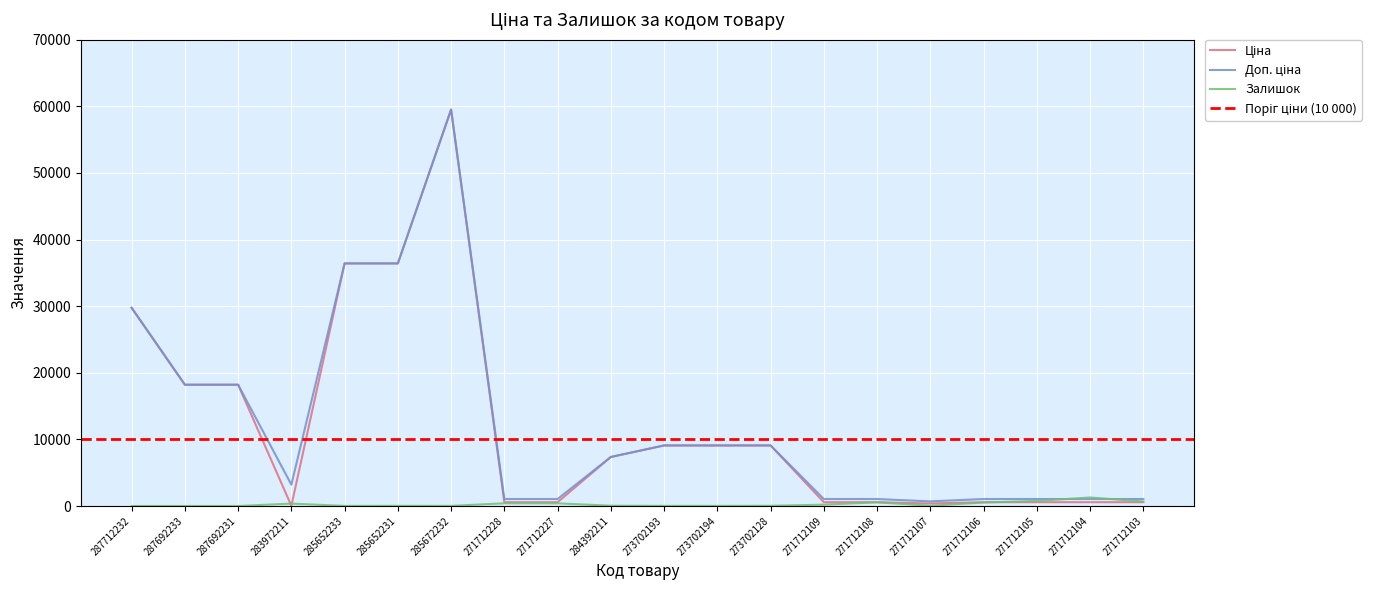

True or false: Ціна has more than 2 points higher than both neighbors.

False